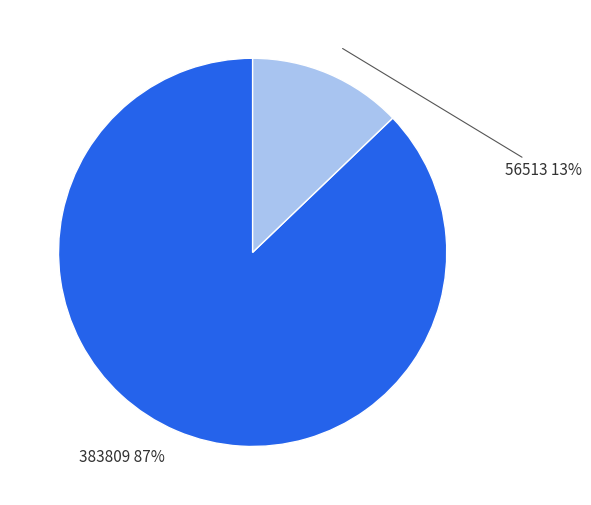

To the nearest percent, what percentage of the pie is 56513?

13%